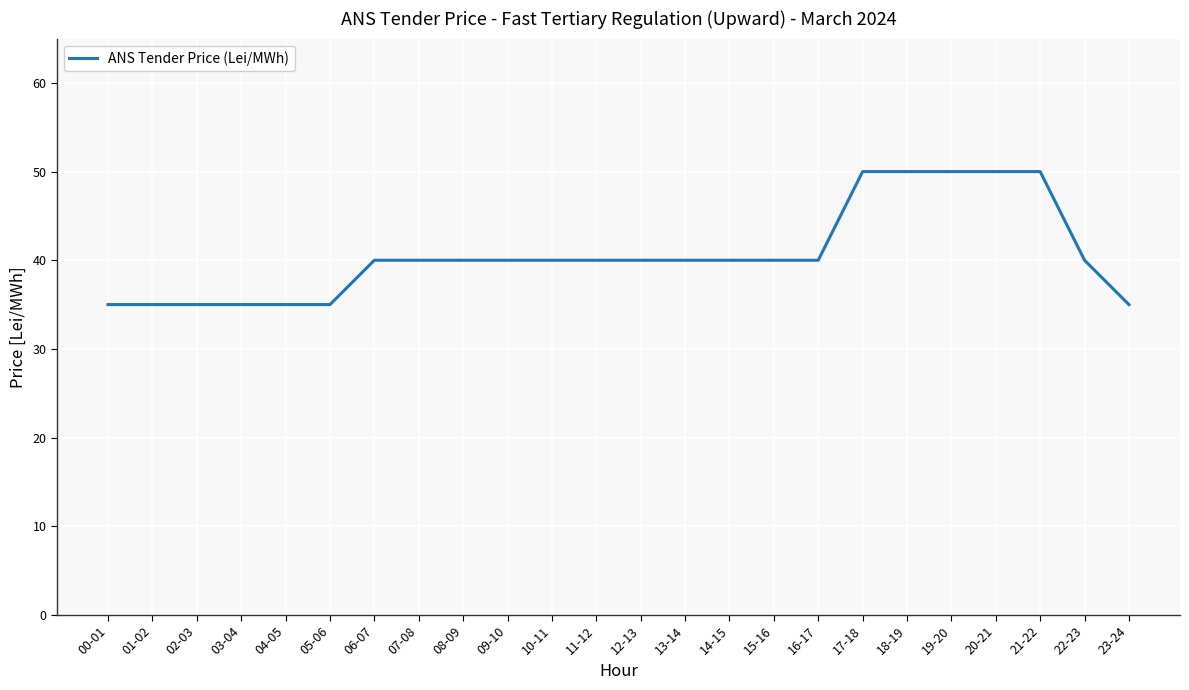

What is the maximum value shown in the chart?

50